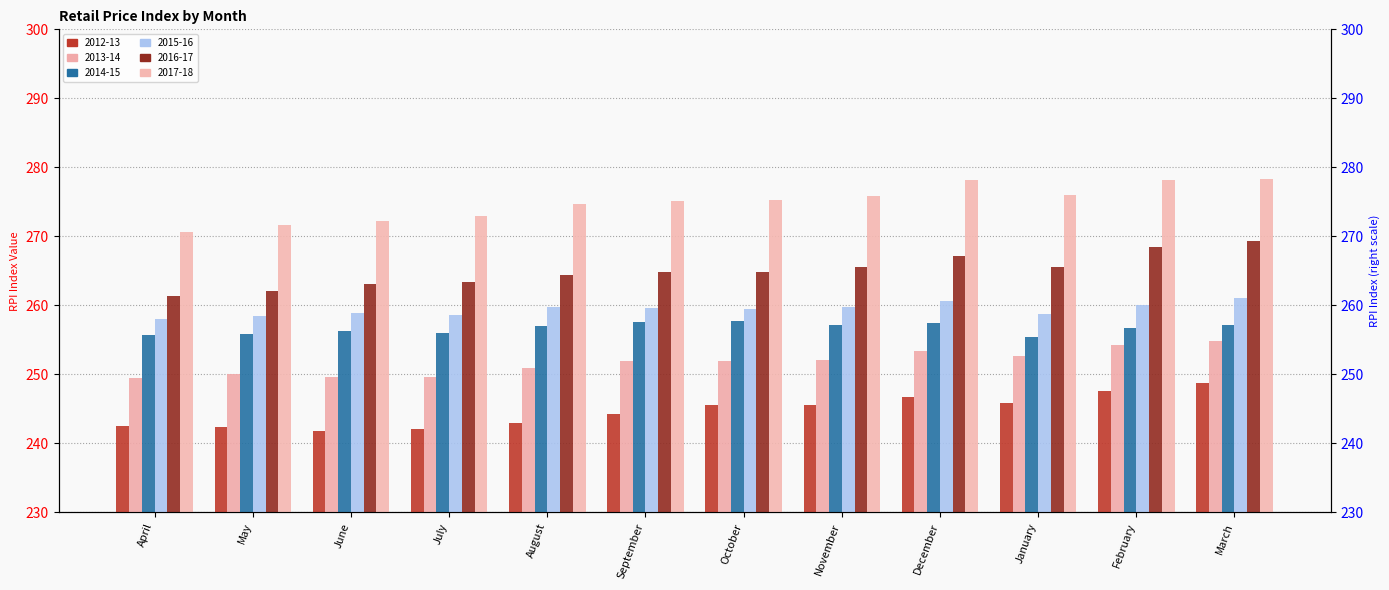

What is the maximum value for 2012-13?

248.7